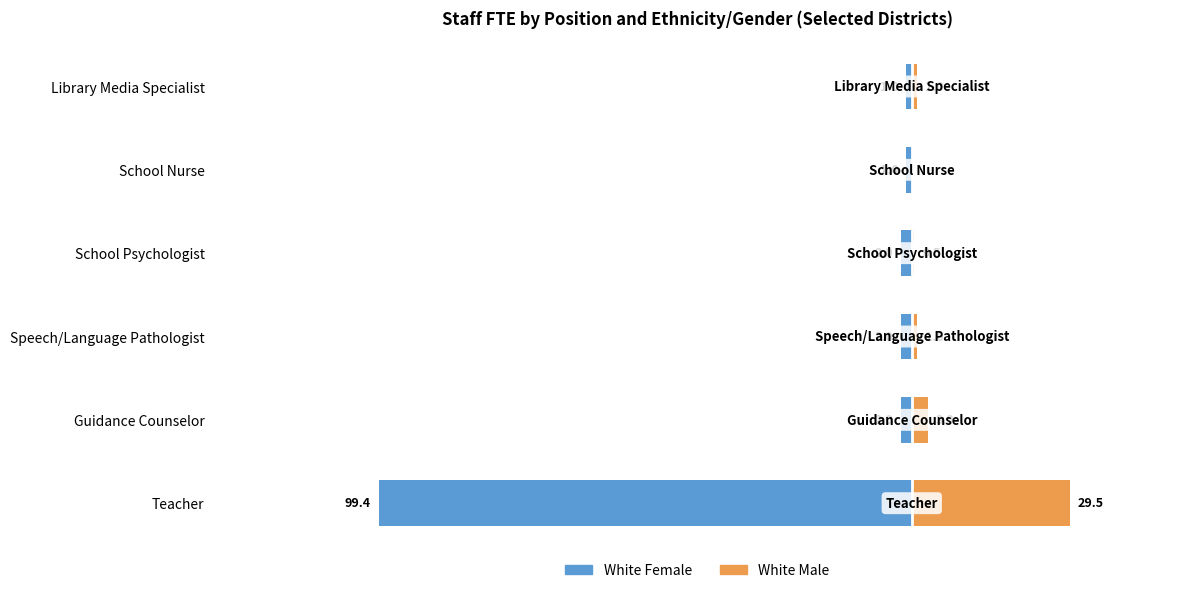

What is the difference between the second highest and second lowest values in the White Male series?

2.5